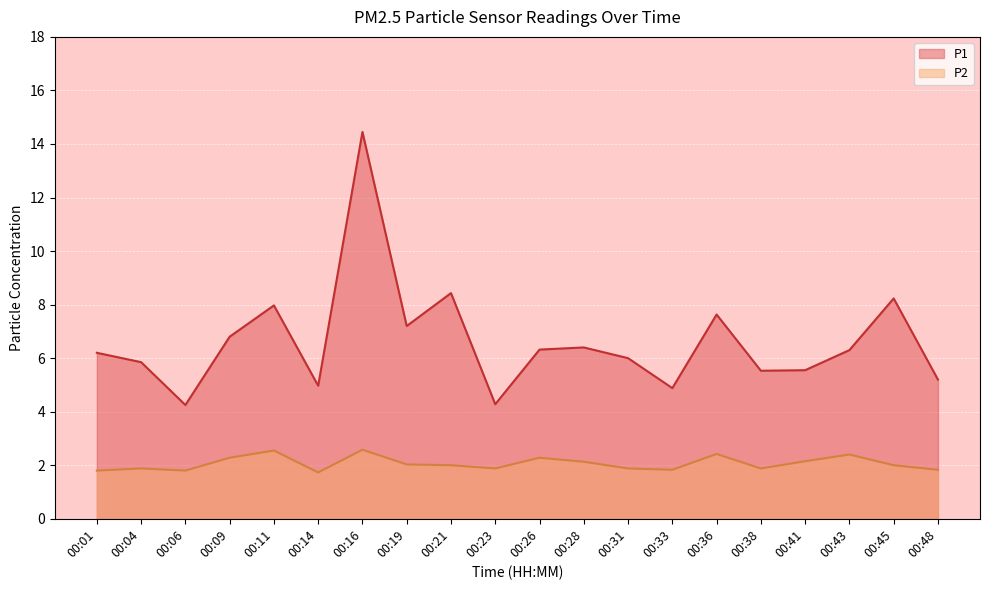

What is the minimum value shown in the chart?

1.7